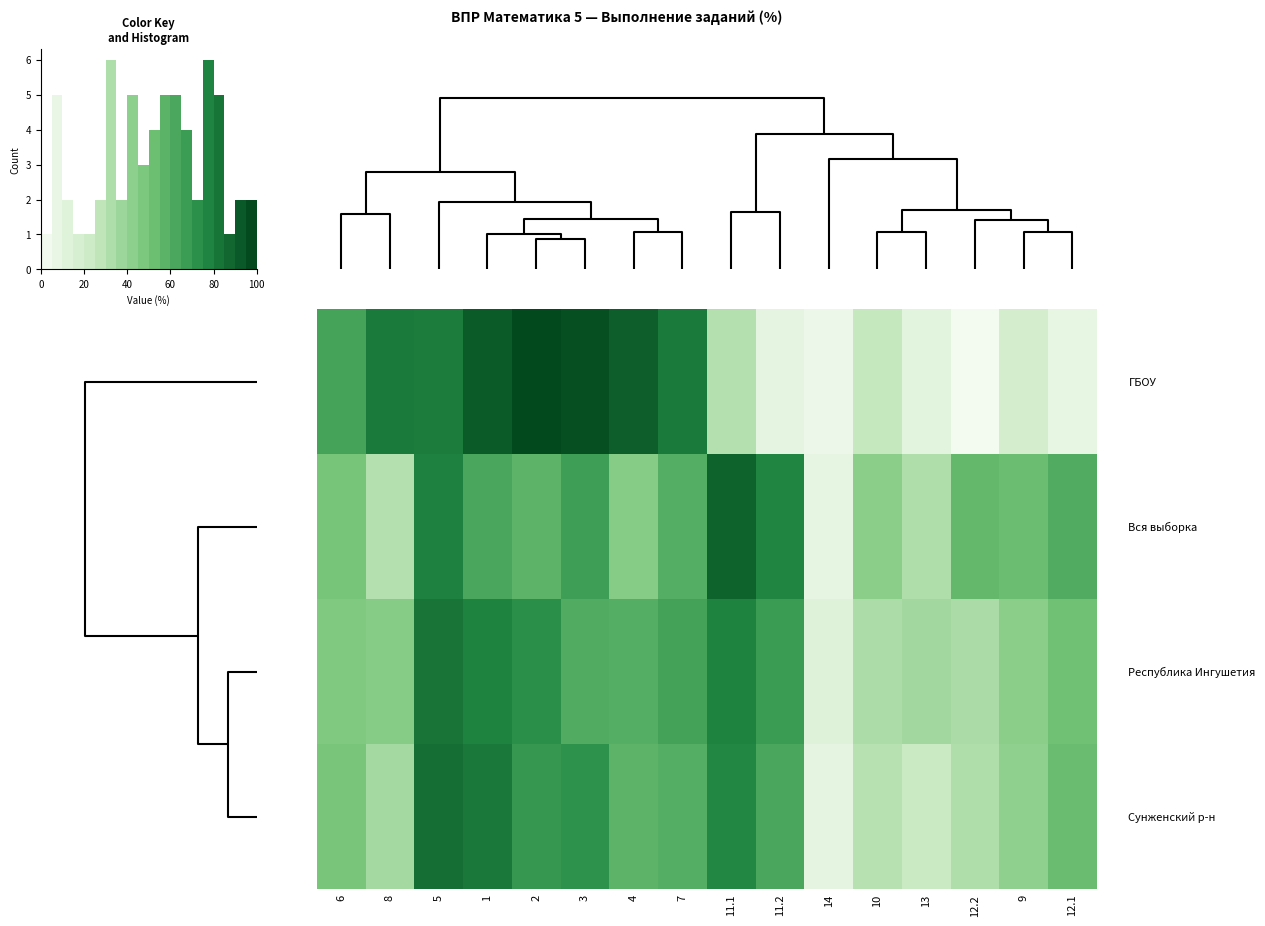

At how many categories does at least one series exceed 73?

9